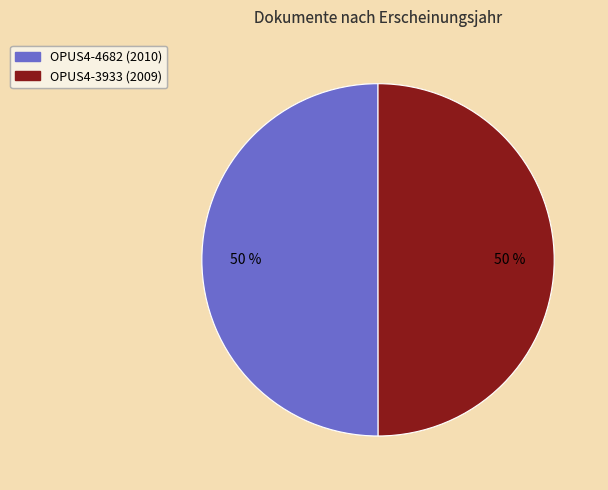

What is the ratio of the value at OPUS4-4682 (2010) to the value at OPUS4-3933 (2009)?

1.0